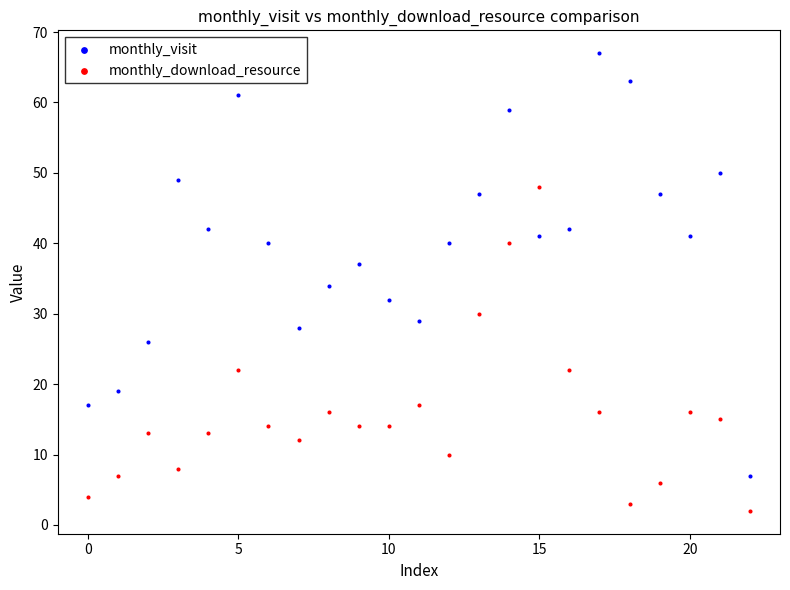

Which series reaches the maximum Y coordinate?

monthly_visit